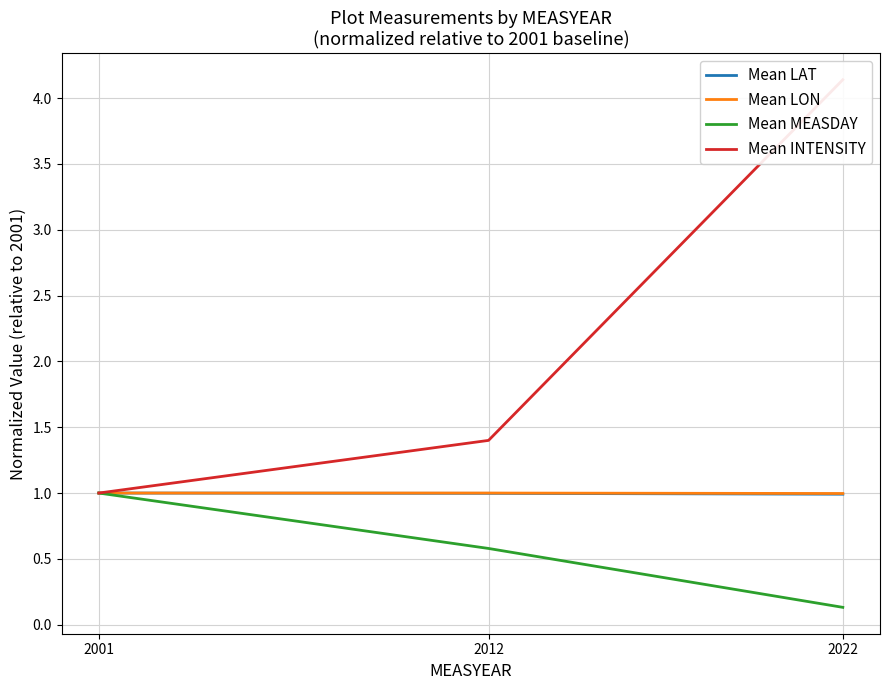

Between 2012 and 2022, which series saw the biggest shift?

Mean INTENSITY